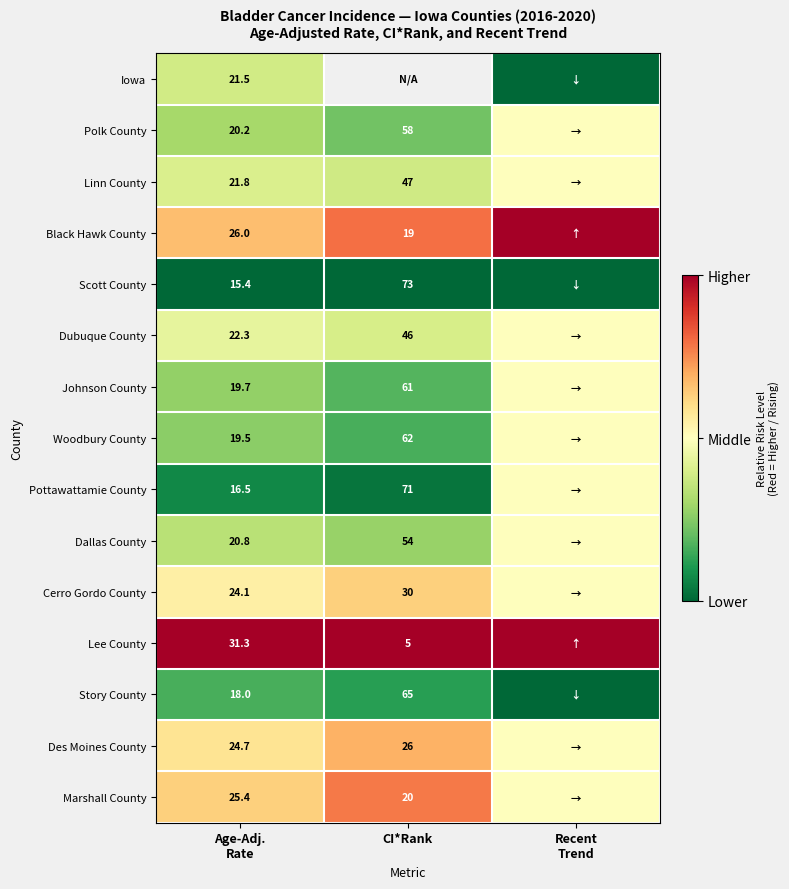

True or false: Des Moines County has a value of 0.6 at Age-Adj. Rate.

True